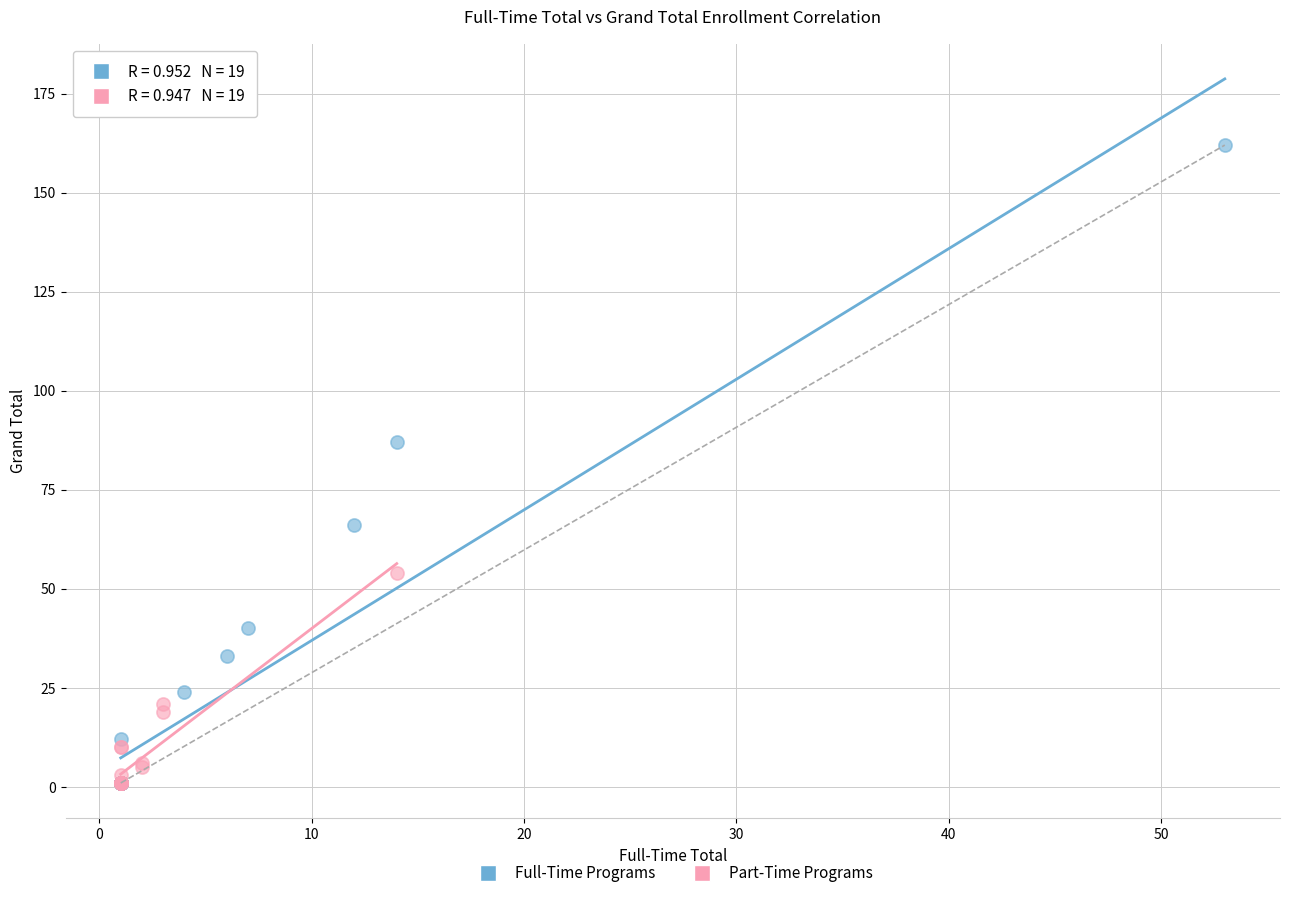

Which series reaches the maximum Y coordinate?

Full-Time Programs